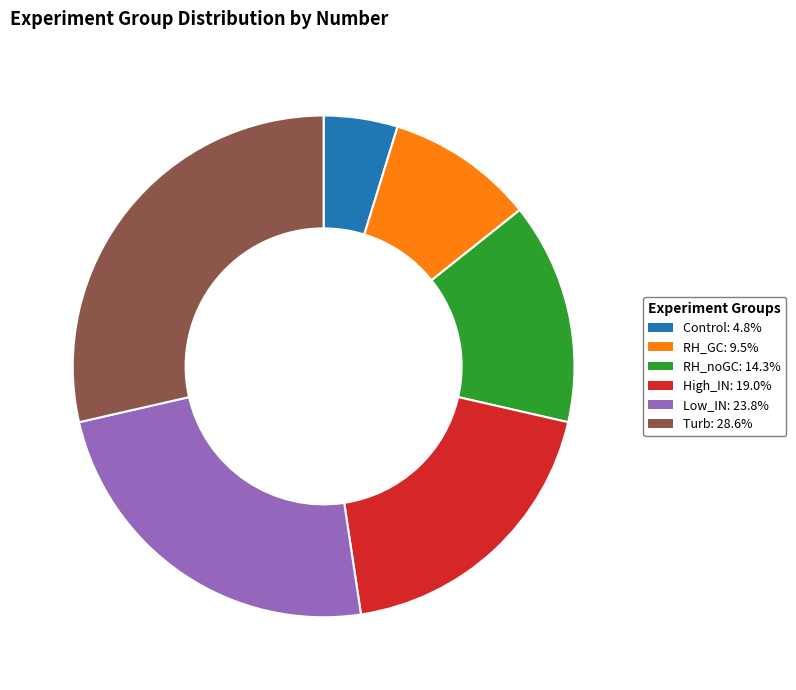

What is the smallest slice in the pie chart?

Control